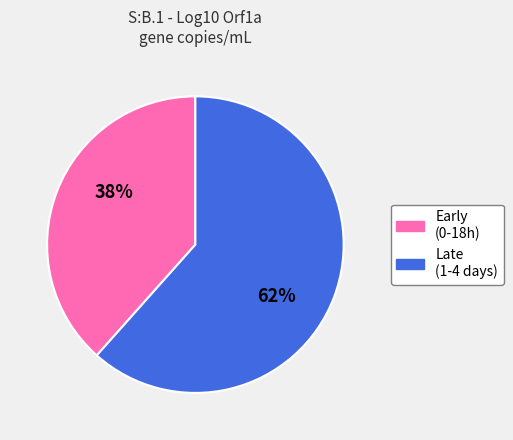

To the nearest percent, what is the average slice percentage?

50%